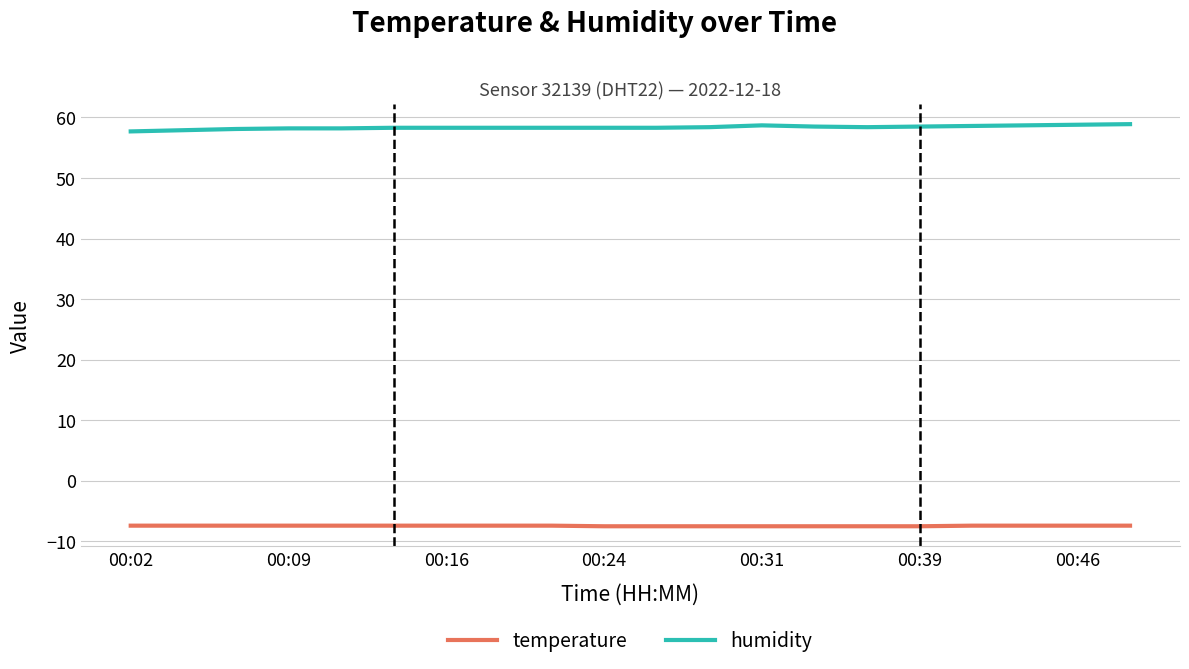

What is the difference between the maximum and minimum values in the humidity series?

1.2